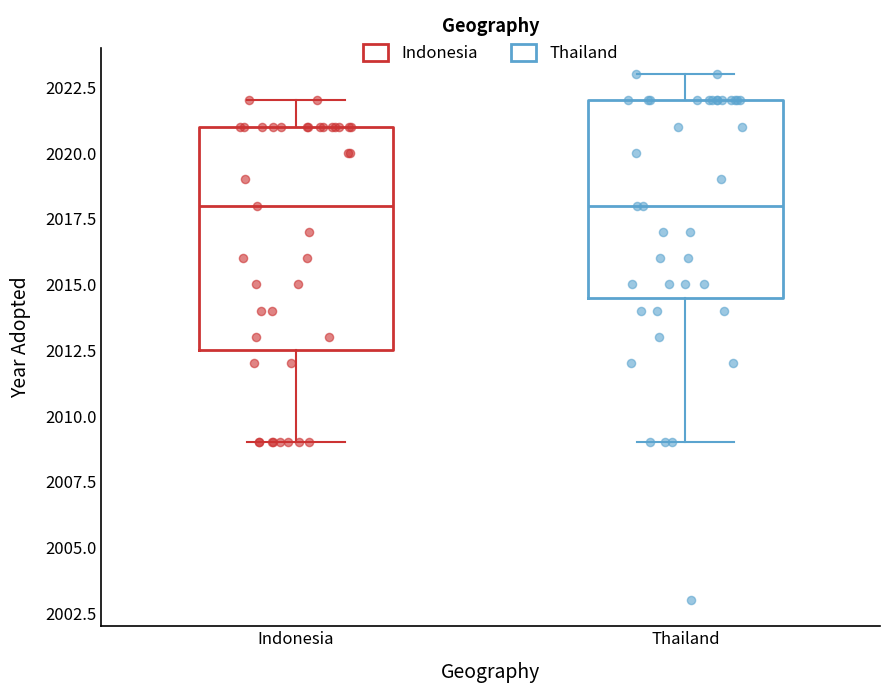

Reading left to right, transcribe this box plot: for each box, give where its median line is, the range the box spans, and where its two whiskers end, as read against the y-axis. The values are not printed on the chart, so give them approximately, as read against the axis.

Indonesia: median 2018.0, box 2012.5 to 2021.0, whiskers 2009.0 to 2022.0
Thailand: median 2018.0, box 2014.5 to 2022.0, whiskers 2009.0 to 2023.0